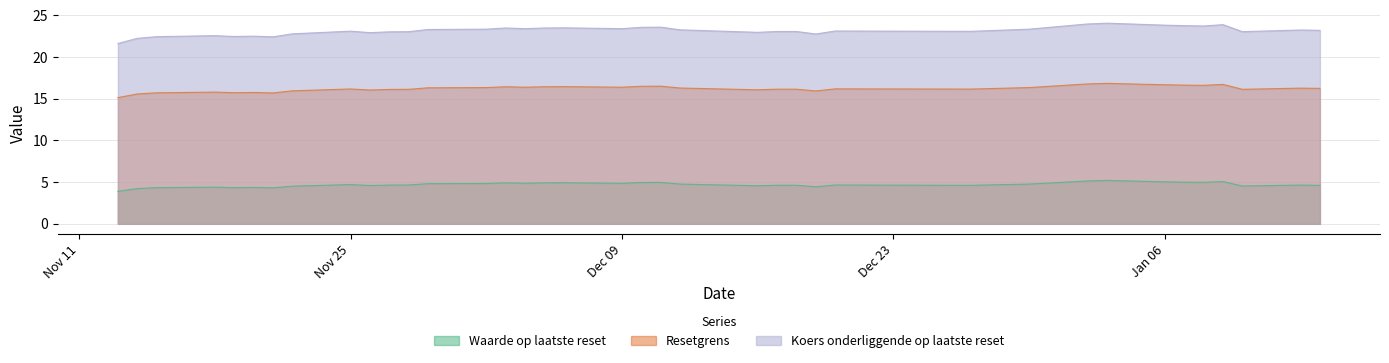

What is the difference between the maximum and minimum values in the Resetgrens series?

1.7